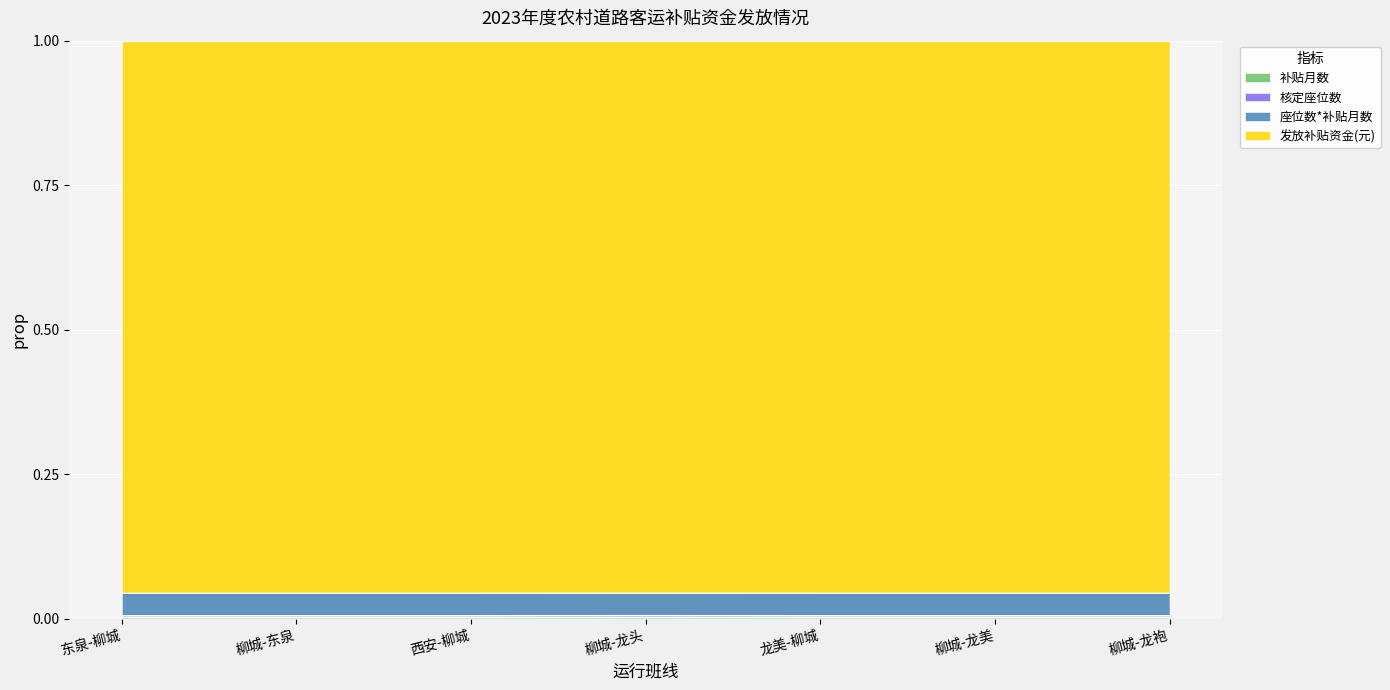

Which series changed the most between 西安-柳城 and 柳城-龙袍?

补贴月数